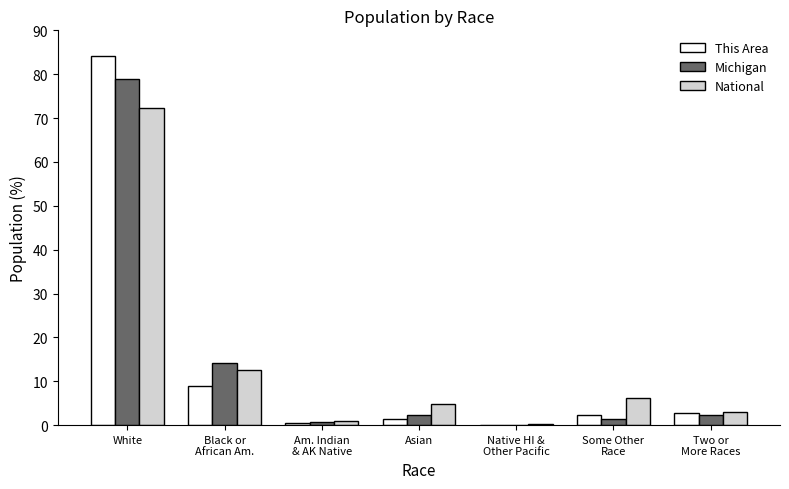

How many groups of bars are there?

7